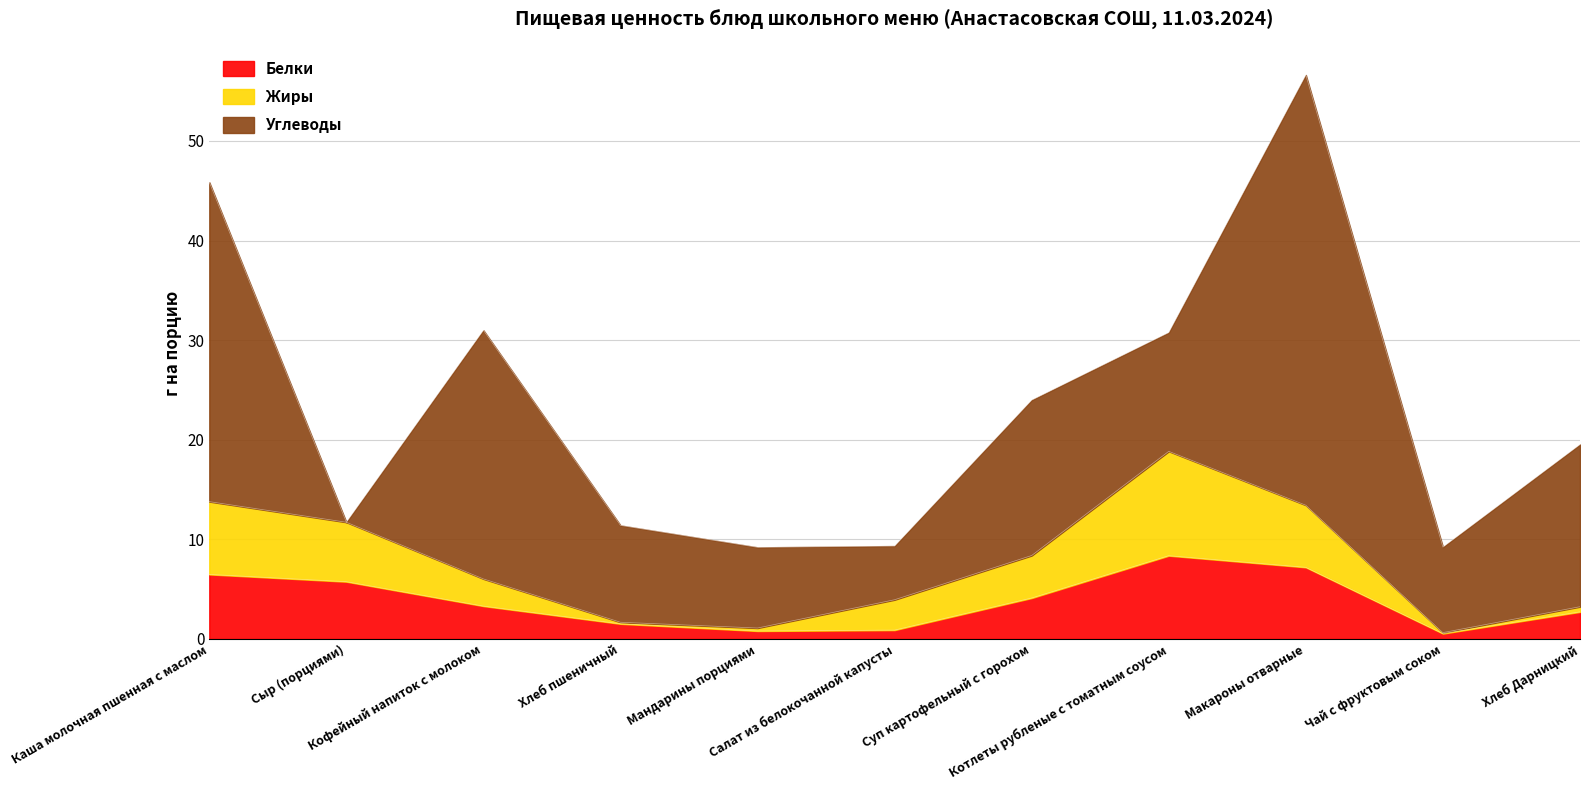

Does the chart have visible grid lines?

Yes